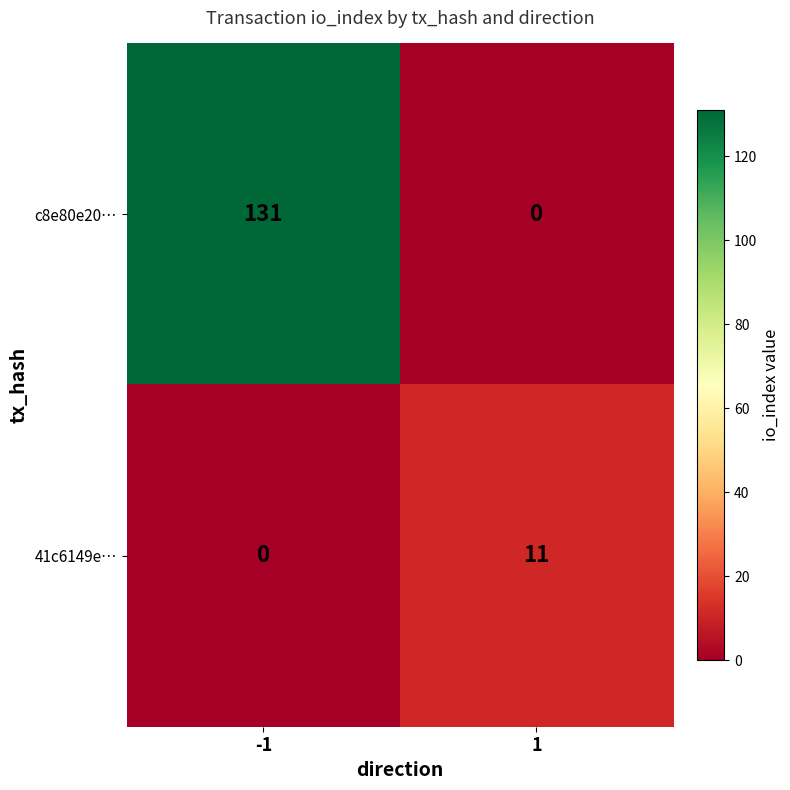

Is it true that c8e80e20… equals -57 at 1?

False